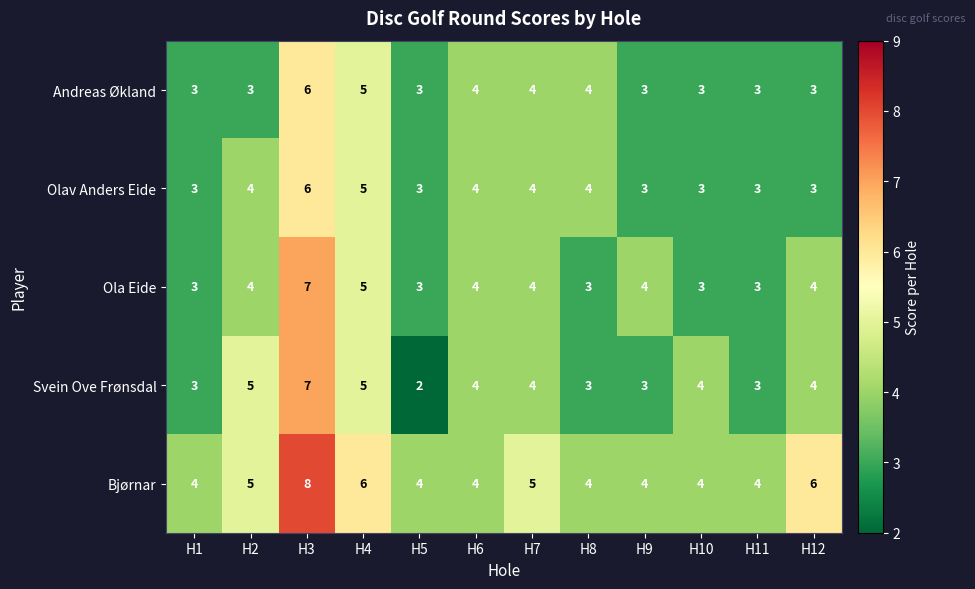

What is the difference between the maximum and second lowest values in the Andreas Økland series?

3